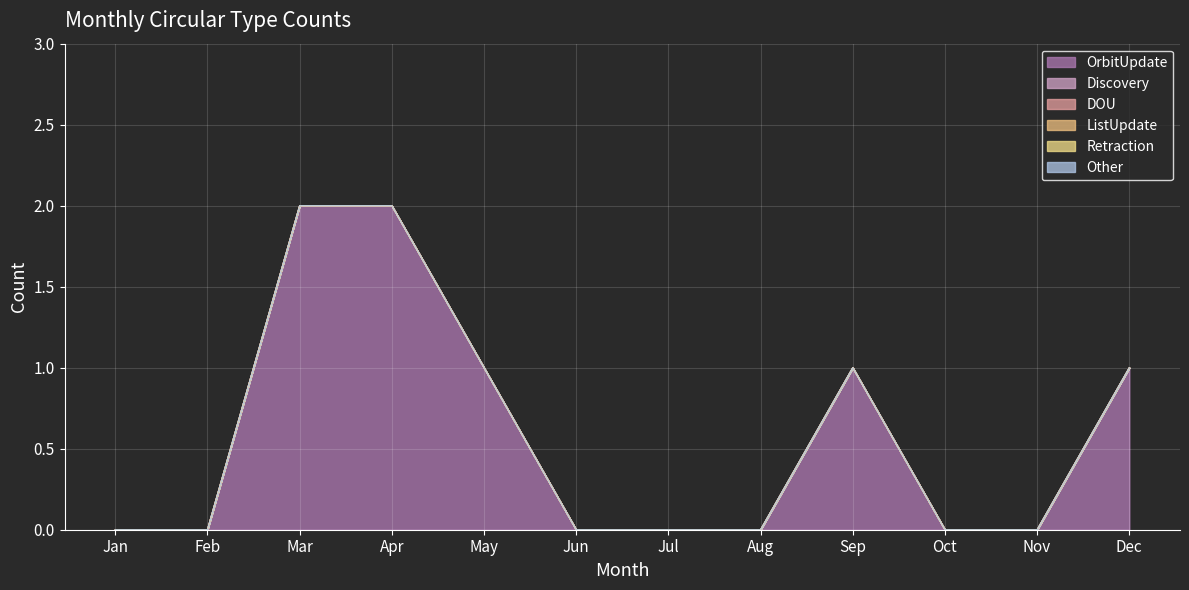

Is the value of OrbitUpdate at Jul greater than the value of Retraction at Nov?

No